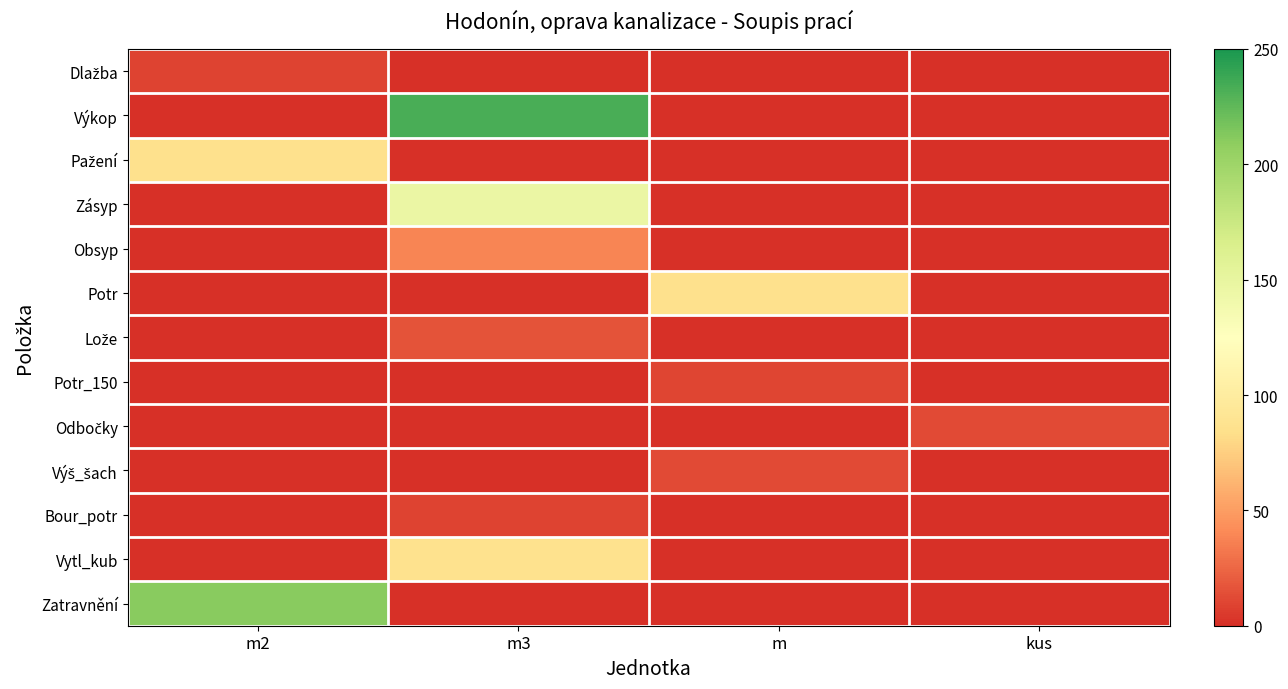

Which series has the largest range (max minus min)?

Výkop